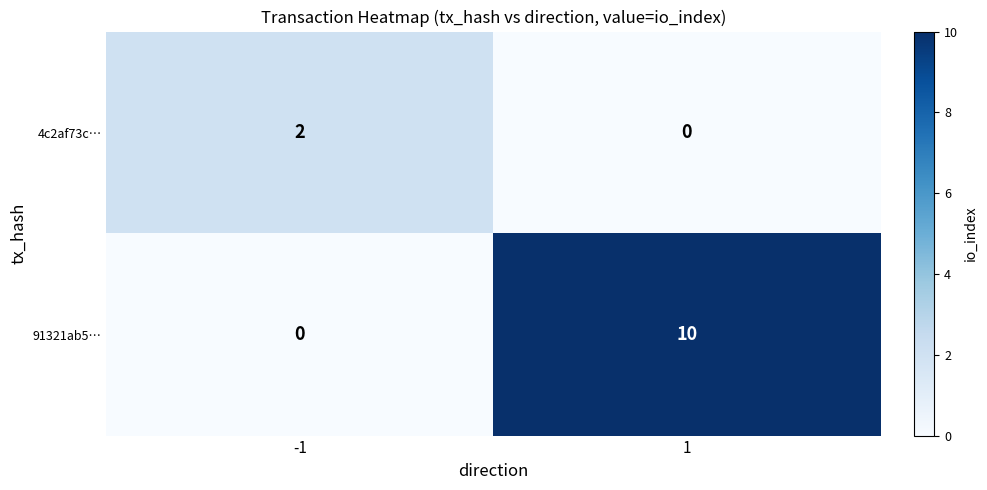

Which series has the widest spread of values?

91321ab5…